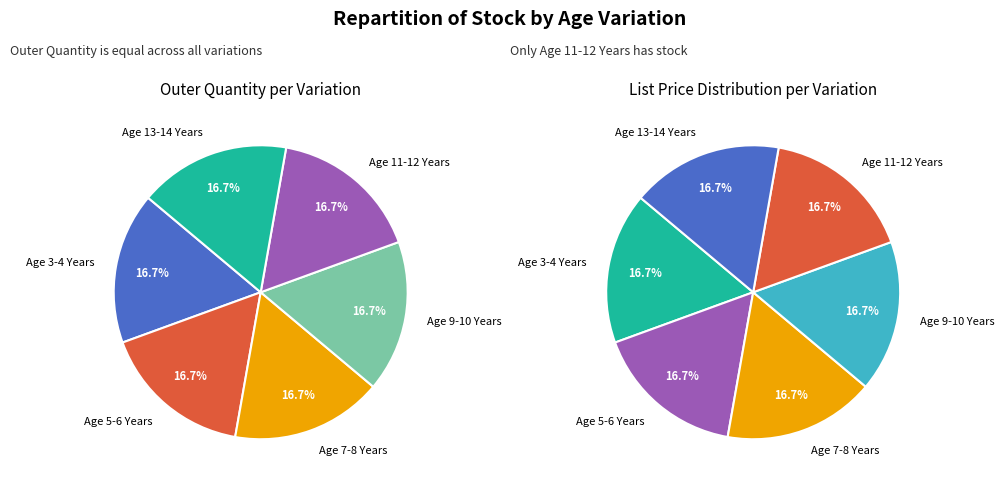

Does Age 7-8 Years account for over 50% of the chart?

No